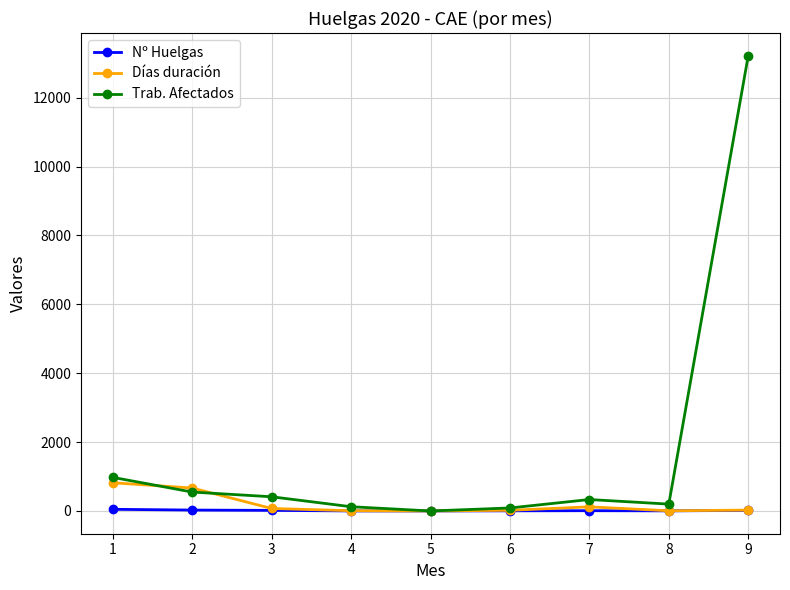

What is the greatest value displayed?

13217